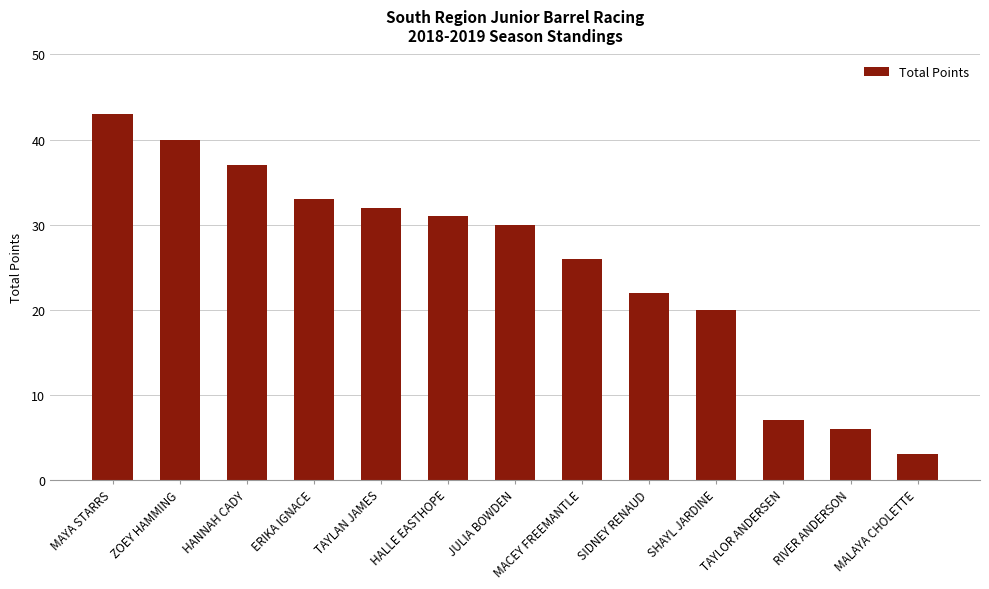

What is the maximum value shown in the chart?

43